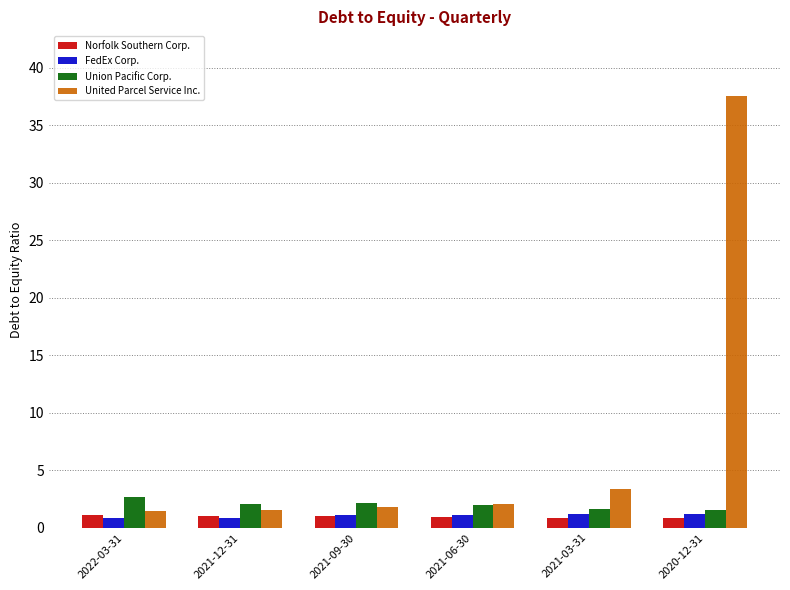

The FedEx Corp. series shows 1.1 at 2021-06-30. True or false?

True